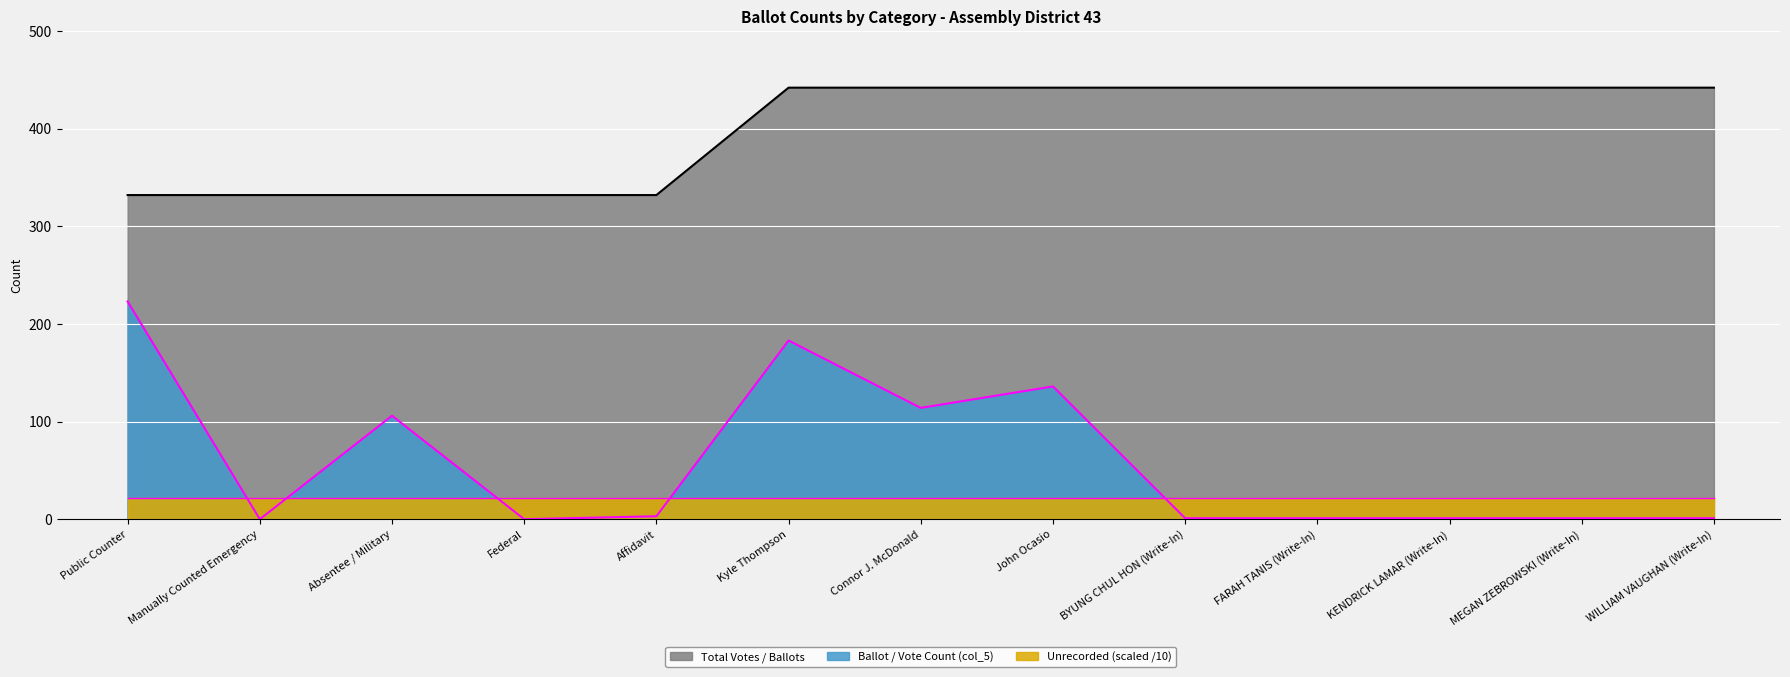

What is the sum of the values at KENDRICK LAMAR (Write-In) and MEGAN ZEBROWSKI (Write-In)?

884